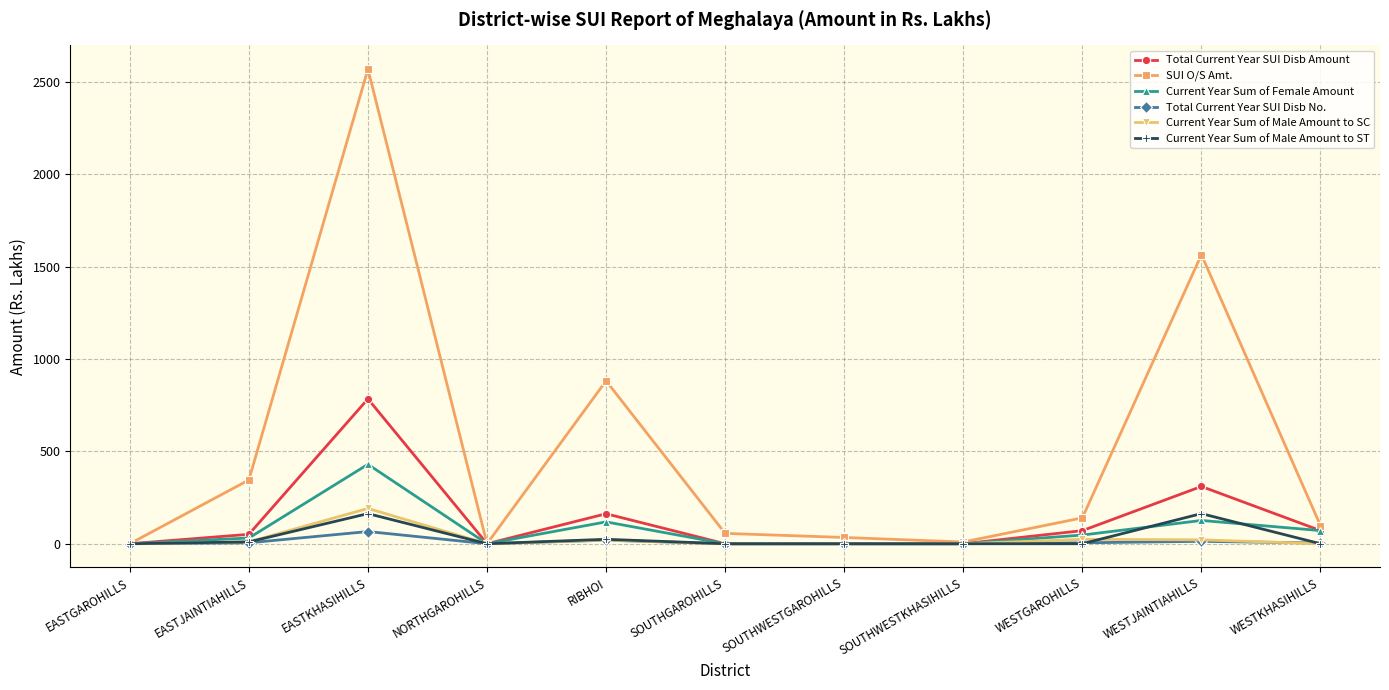

Which series changed the most between EASTKHASIHILLS and NORTHGAROHILLS?

SUI O/S Amt.